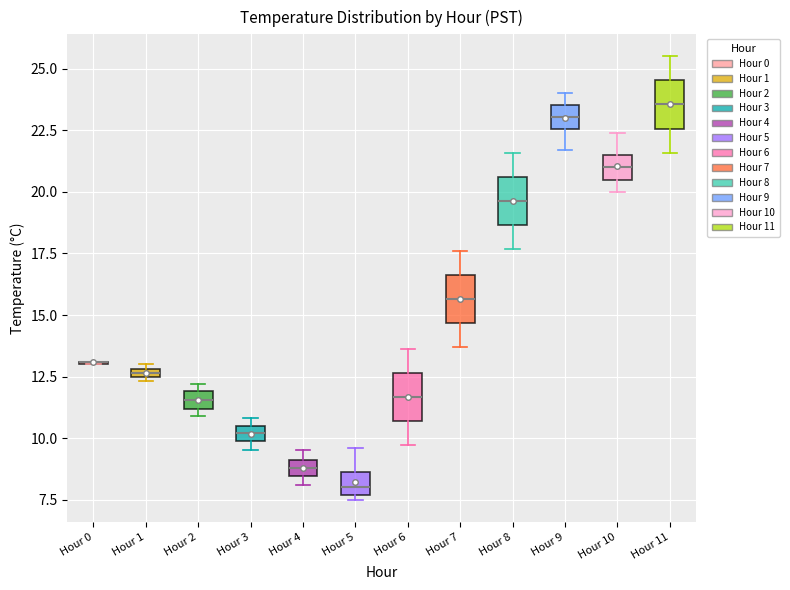

Where is the lower edge of the box for Hour 5 on the y-axis? The values are not printed on the chart, so give them approximately, as read against the axis.

7.5